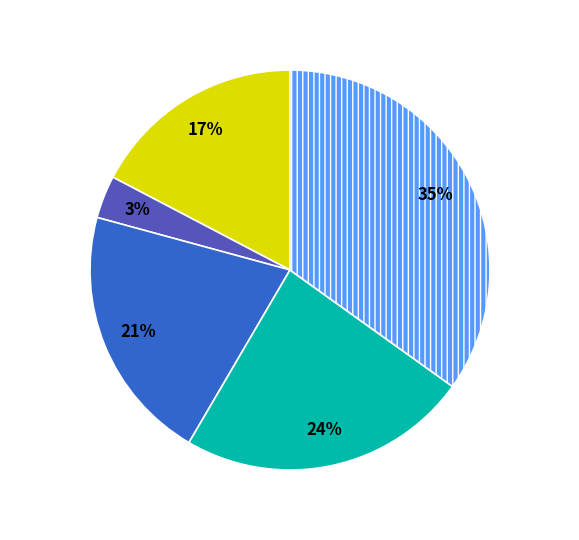

To the nearest percent, what is the average slice percentage?

20%